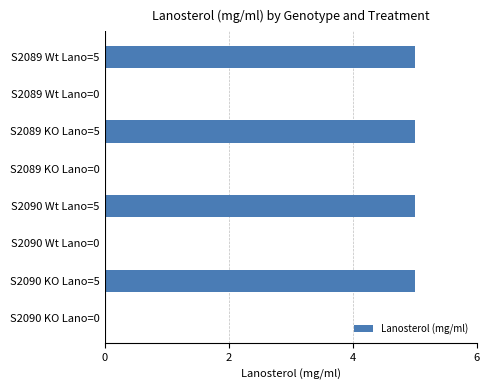

What is the sum of all values?

20